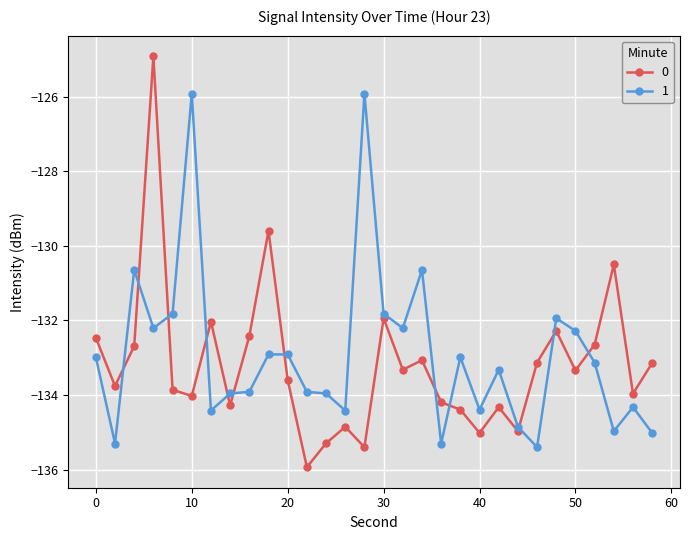

How many lines are shown in the chart?

2